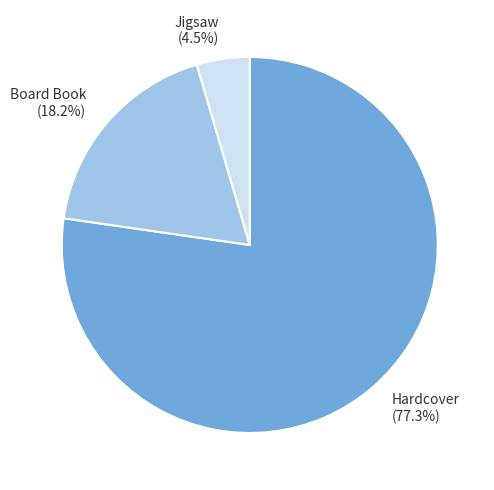

Do Jigsaw and Board Book together represent more than half of the pie?

No